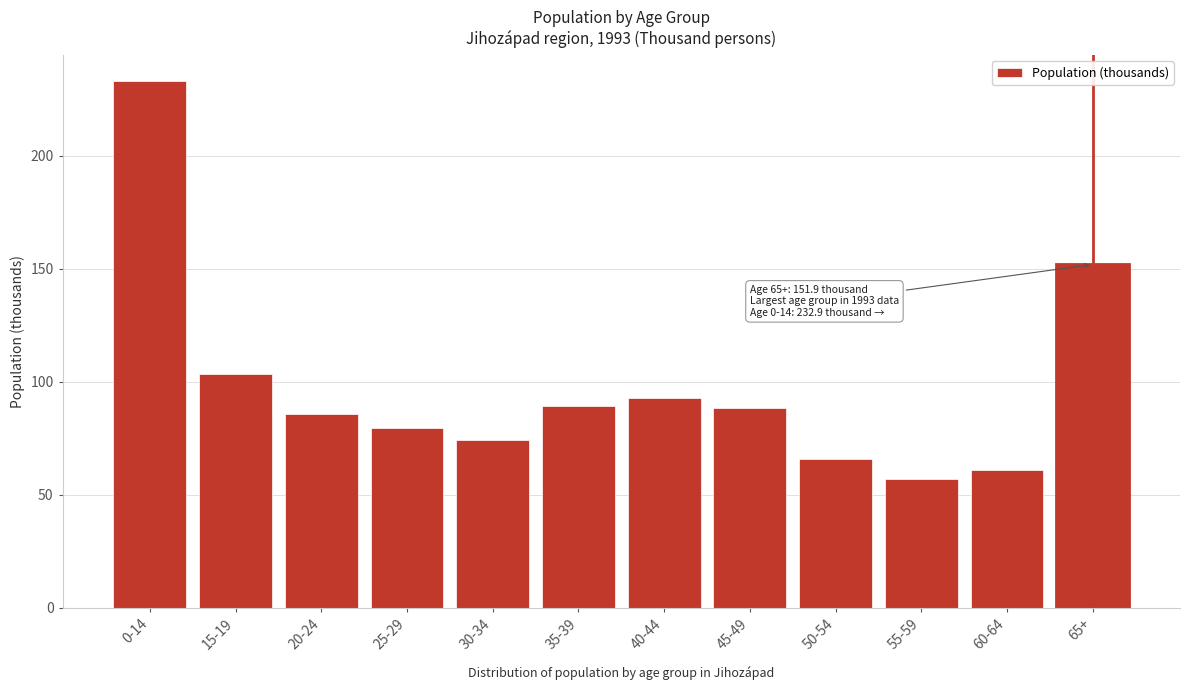

Reading left to right, list all the values displayed in this chart.

0-14=232.9	15-19=103.5	20-24=85.9	25-29=79.5	30-34=74.2	35-39=89.5	40-44=92.9	45-49=88.4	50-54=66.0	55-59=56.9	60-64=61.1	65+=151.9